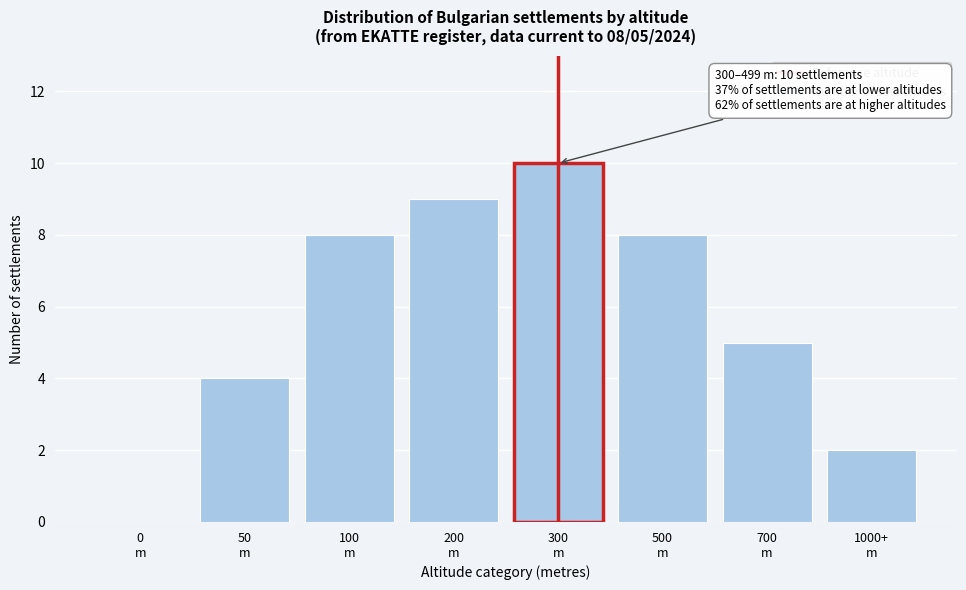

What is the greatest value displayed?

10